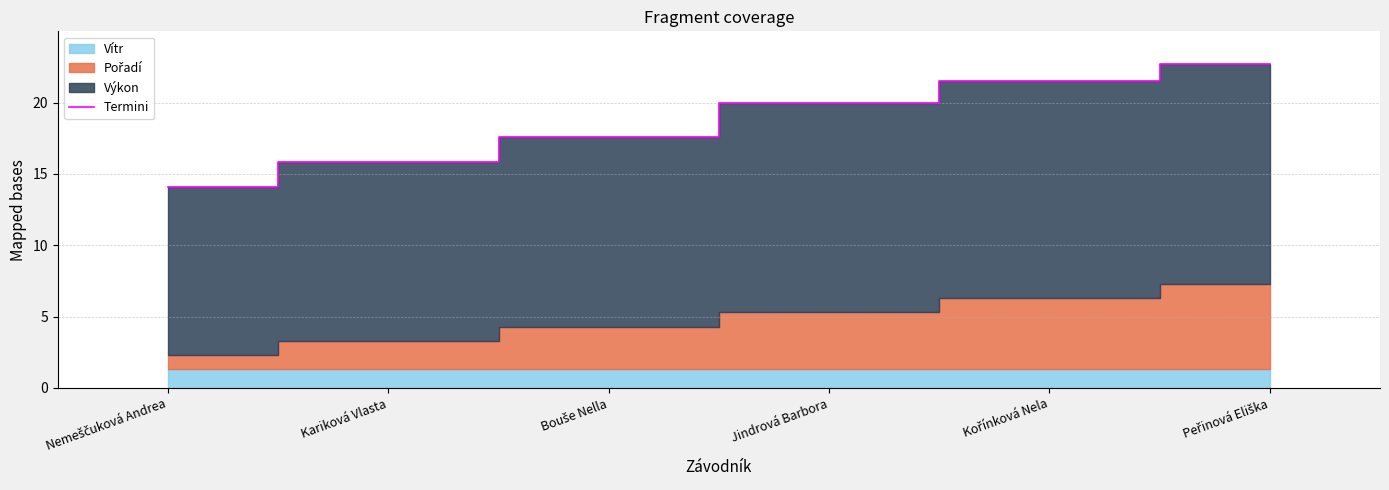

Reading left to right, list all the values displayed in this chart.

14.1	15.8	17.6	20.0	21.5	22.7